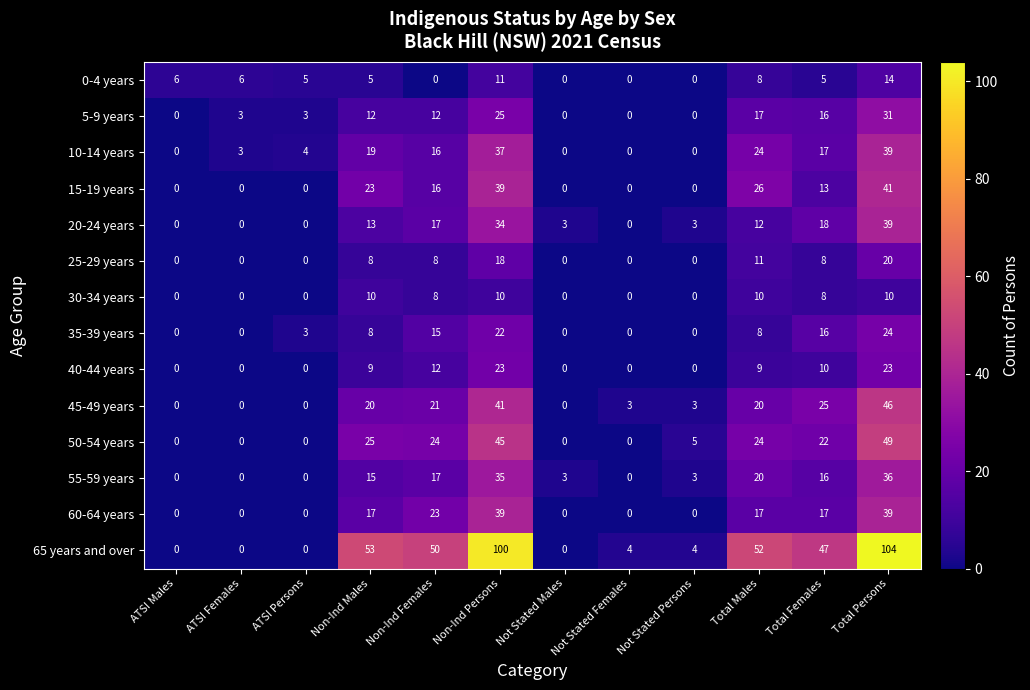

How many data points in 45-49 years are less than 20?

6